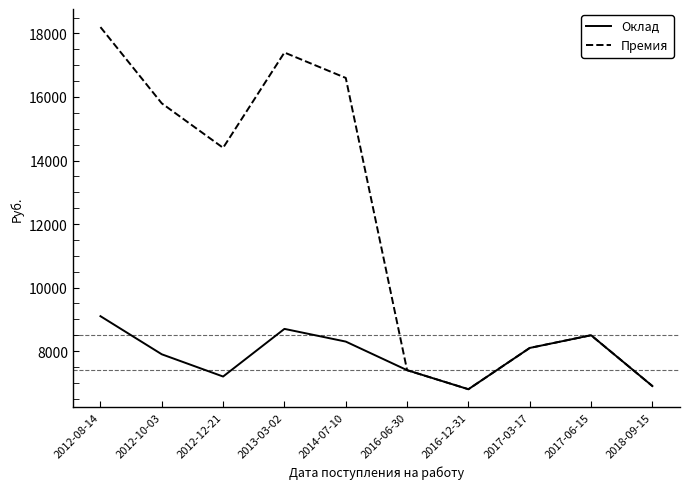

Is it true that Премия equals 8024 at 2012-10-03?

False